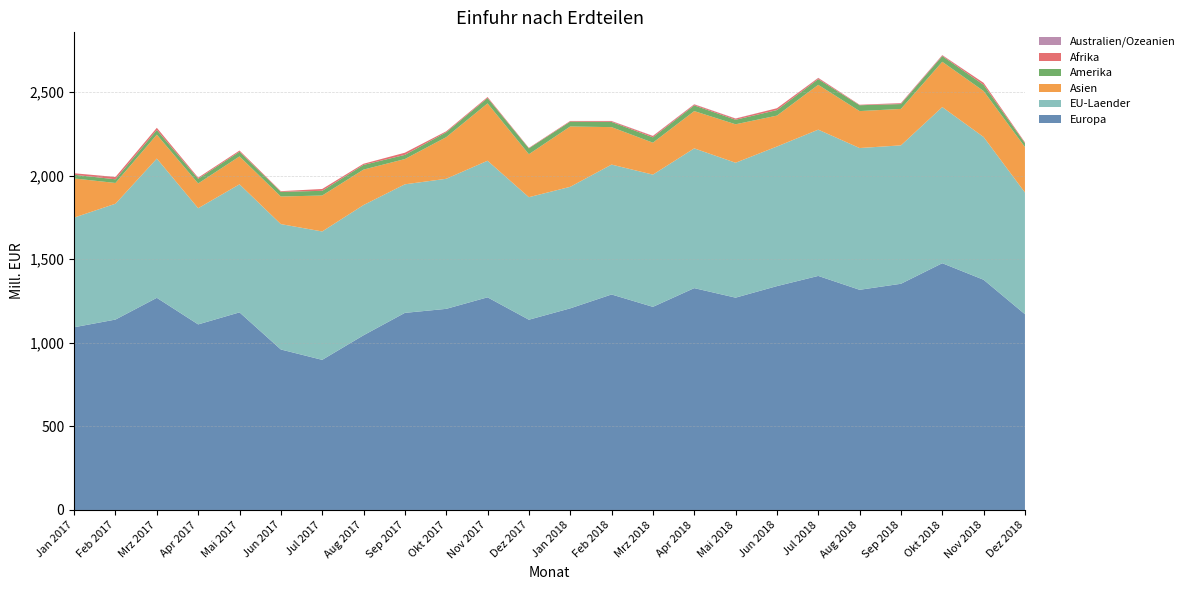

Reading right to left, extract all data points from this chart.

Europa: Dez 2018=1171	Nov 2018=1377	Okt 2018=1476	Sep 2018=1353	Aug 2018=1317	Jul 2018=1400	Jun 2018=1339	Mai 2018=1270	Apr 2018=1327	Mrz 2018=1215	Feb 2018=1289	Jan 2018=1206	Dez 2017=1138	Nov 2017=1272	Okt 2017=1203	Sep 2017=1179	Aug 2017=1045	Jul 2017=898	Jun 2017=960	Mai 2017=1182	Apr 2017=1110	Mrz 2017=1269	Feb 2017=1139	Jan 2017=1093
EU-Laender: Dez 2018=728	Nov 2018=854	Okt 2018=934	Sep 2018=828	Aug 2018=848	Jul 2018=875	Jun 2018=835	Mai 2018=807	Apr 2018=836	Mrz 2018=791	Feb 2018=777	Jan 2018=727	Dez 2017=733	Nov 2017=817	Okt 2017=778	Sep 2017=769	Aug 2017=779	Jul 2017=768	Jun 2017=750	Mai 2017=766	Apr 2017=695	Mrz 2017=833	Feb 2017=693	Jan 2017=656
Asien: Dez 2018=272	Nov 2018=275	Okt 2018=271	Sep 2018=218	Aug 2018=221	Jul 2018=268	Jun 2018=185	Mai 2018=230	Apr 2018=223	Mrz 2018=191	Feb 2018=224	Jan 2018=361	Dez 2017=257	Nov 2017=343	Okt 2017=249	Sep 2017=151	Aug 2017=212	Jul 2017=215	Jun 2017=165	Mai 2017=167	Apr 2017=148	Mrz 2017=143	Feb 2017=124	Jan 2017=234
Amerika: Dez 2018=23	Nov 2018=37	Okt 2018=34	Sep 2018=29	Aug 2018=35	Jul 2018=34	Jun 2018=33	Mai 2018=27	Apr 2018=34	Mrz 2018=32	Feb 2018=31	Jan 2018=29	Dez 2017=35	Nov 2017=32	Okt 2017=29	Sep 2017=25	Aug 2017=28	Jul 2017=28	Jun 2017=28	Mai 2017=28	Apr 2017=28	Mrz 2017=28	Feb 2017=22	Jan 2017=22
Afrika: Dez 2018=5	Nov 2018=12	Okt 2018=5	Sep 2018=5	Aug 2018=3	Jul 2018=7	Jun 2018=11	Mai 2018=7	Apr 2018=6	Mrz 2018=8	Feb 2018=5	Jan 2018=4	Dez 2017=3	Nov 2017=6	Okt 2017=6	Sep 2017=13	Aug 2017=7	Jul 2017=11	Jun 2017=4	Mai 2017=7	Apr 2017=7	Mrz 2017=13	Feb 2017=14	Jan 2017=9
Australien/Ozeanien: Dez 2018=0	Nov 2018=0	Okt 2018=1	Sep 2018=1	Aug 2018=0	Jul 2018=1	Jun 2018=0	Mai 2018=1	Apr 2018=1	Mrz 2018=1	Feb 2018=1	Jan 2018=0	Dez 2017=0	Nov 2017=0	Okt 2017=0	Sep 2017=0	Aug 2017=0	Jul 2017=0	Jun 2017=0	Mai 2017=0	Apr 2017=0	Mrz 2017=0	Feb 2017=0	Jan 2017=0